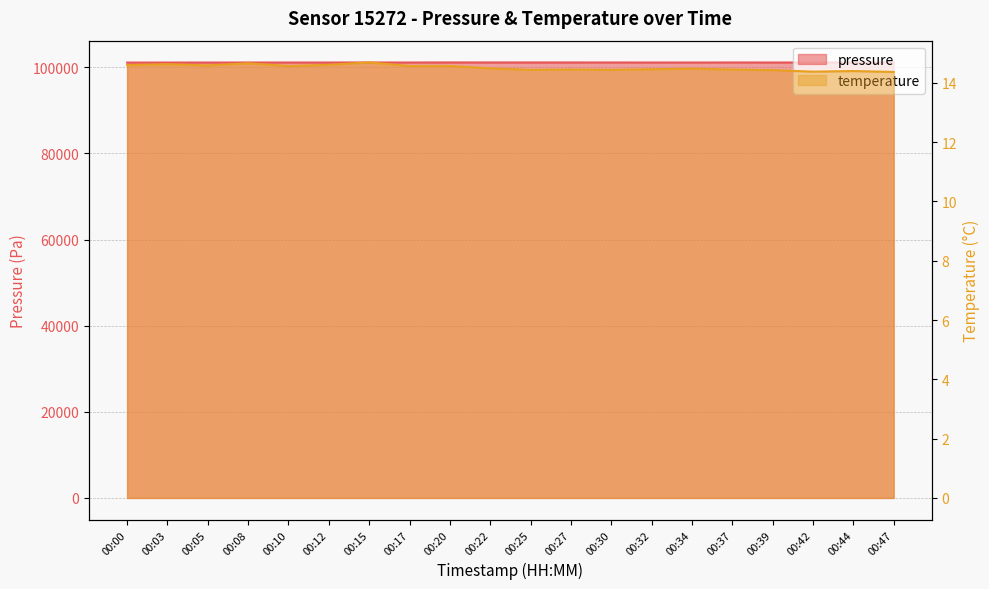

True or false: temperature and pressure cross at least once.

False